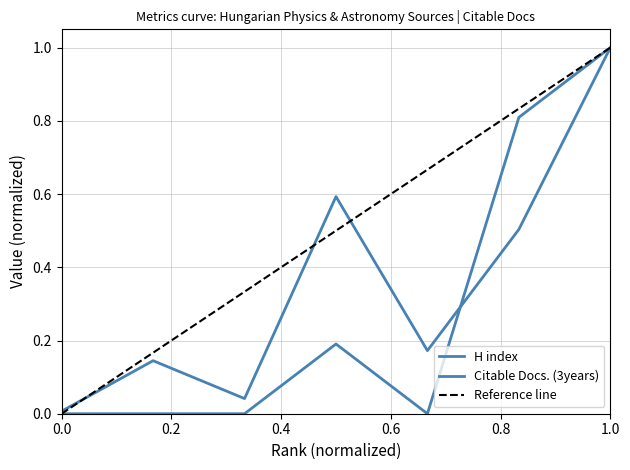

The value of Citable Docs. (3years) at 0.0 is 0.0. True or false?

False